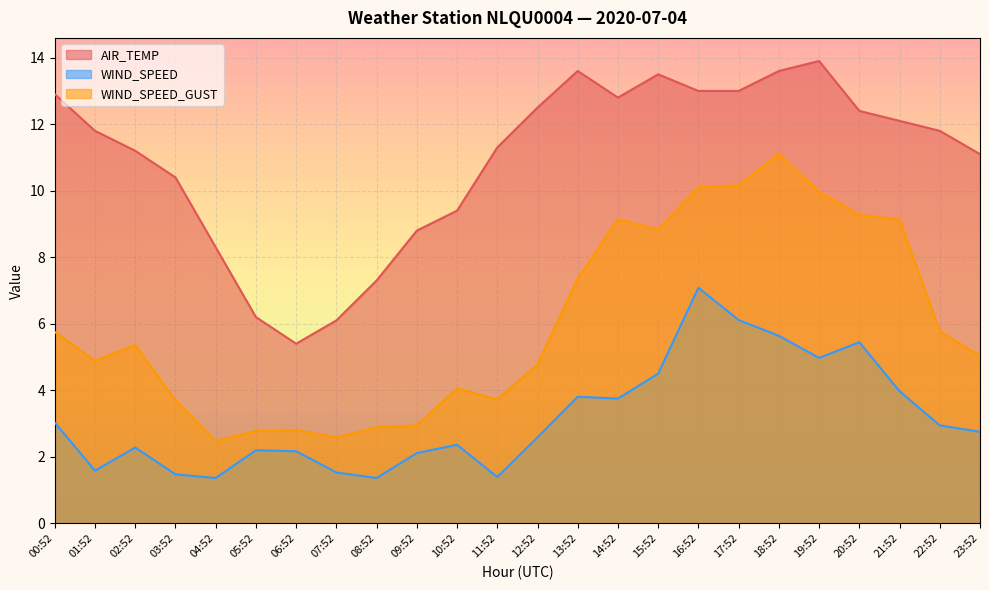

What value does the WIND_SPEED series have at 09:52?

2.1